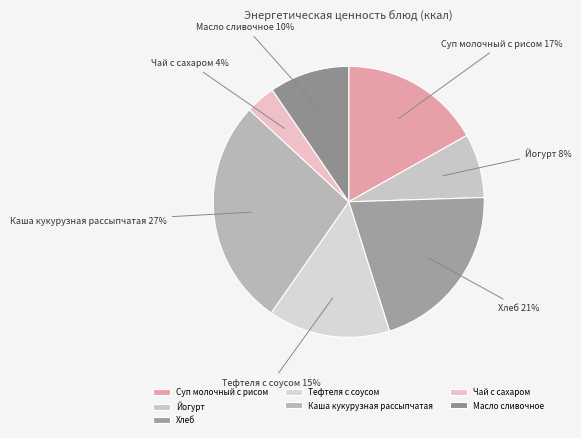

Rank the categories by value from lowest to highest.

Чай с сахаром, Йогурт, Масло сливочное, Тефтеля с соусом, Суп молочный с рисом, Хлеб, Каша кукурузная рассыпчатая